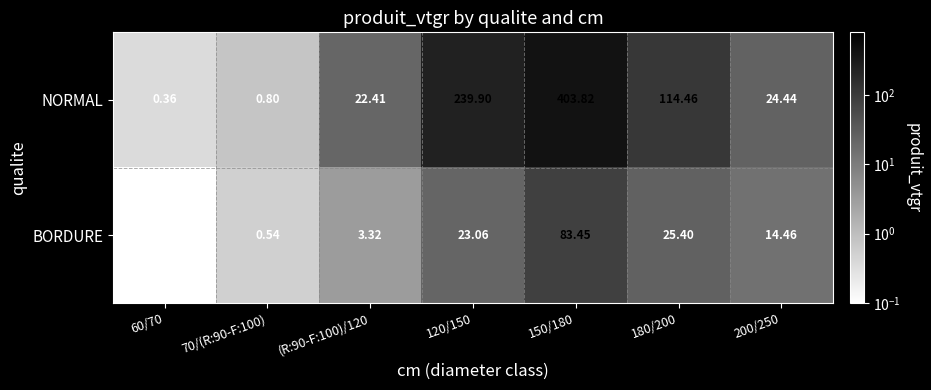

Count the number of categories in the chart.

7